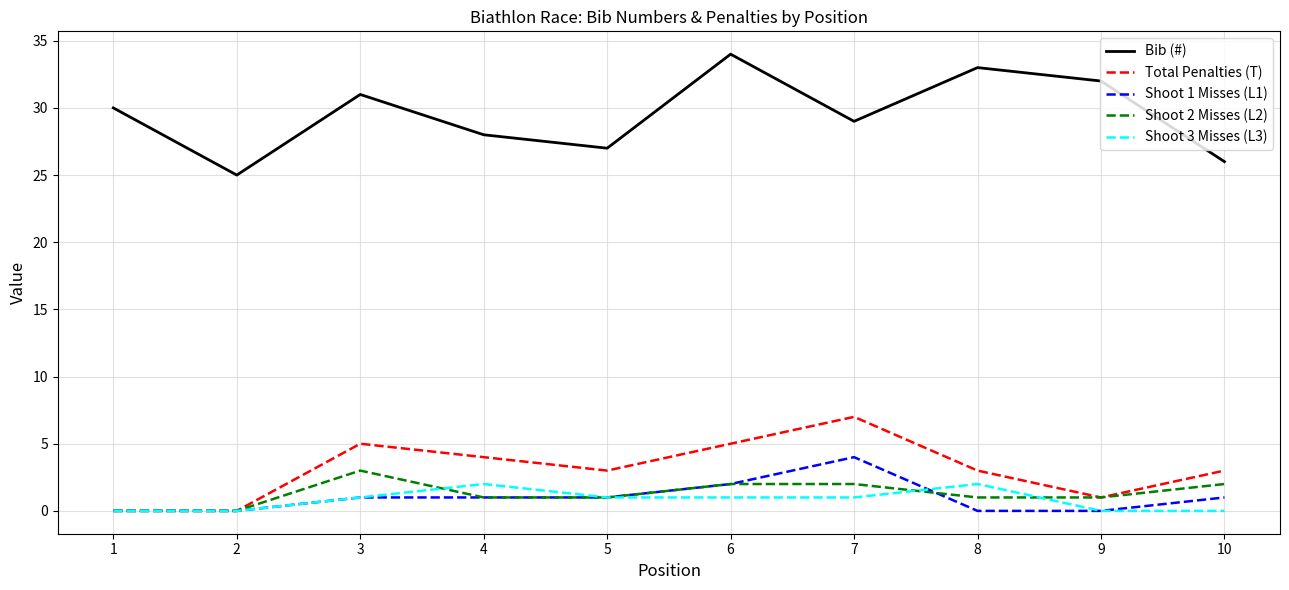

Is the value of Shoot 1 Misses (L1) at 8 greater than the value of Bib (#) at 9?

No